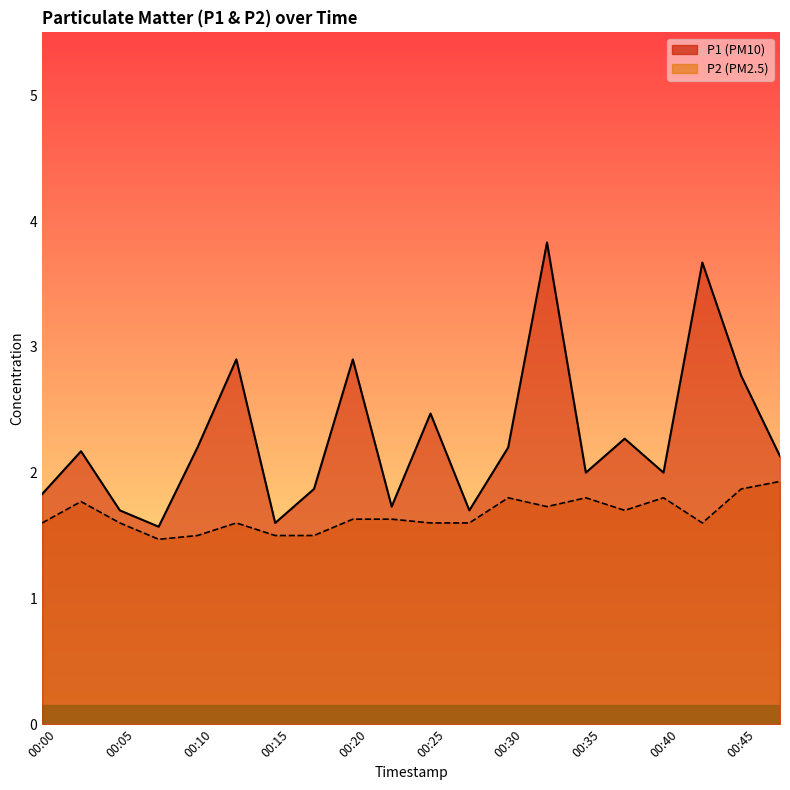

What is the sum of the P2 values at 00:37 and 00:00?

3.3